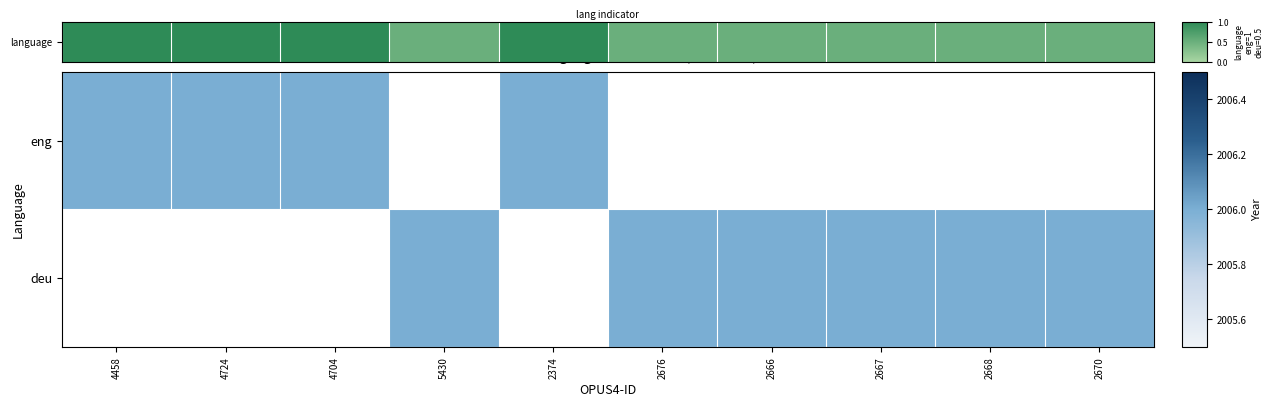

What is the minimum value shown in the chart?

0.5